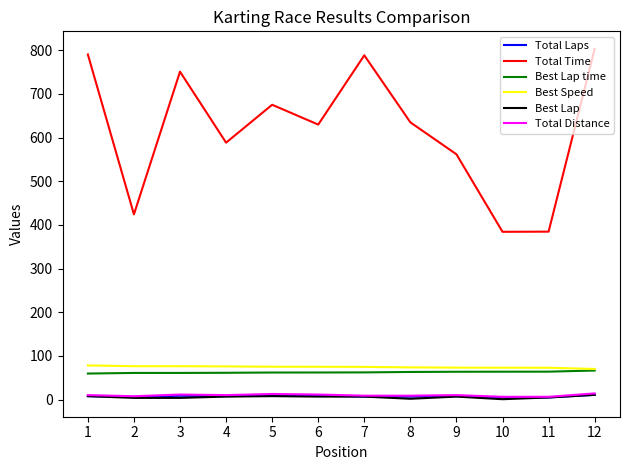

The value of Total Time at 11 is 530.2. True or false?

False